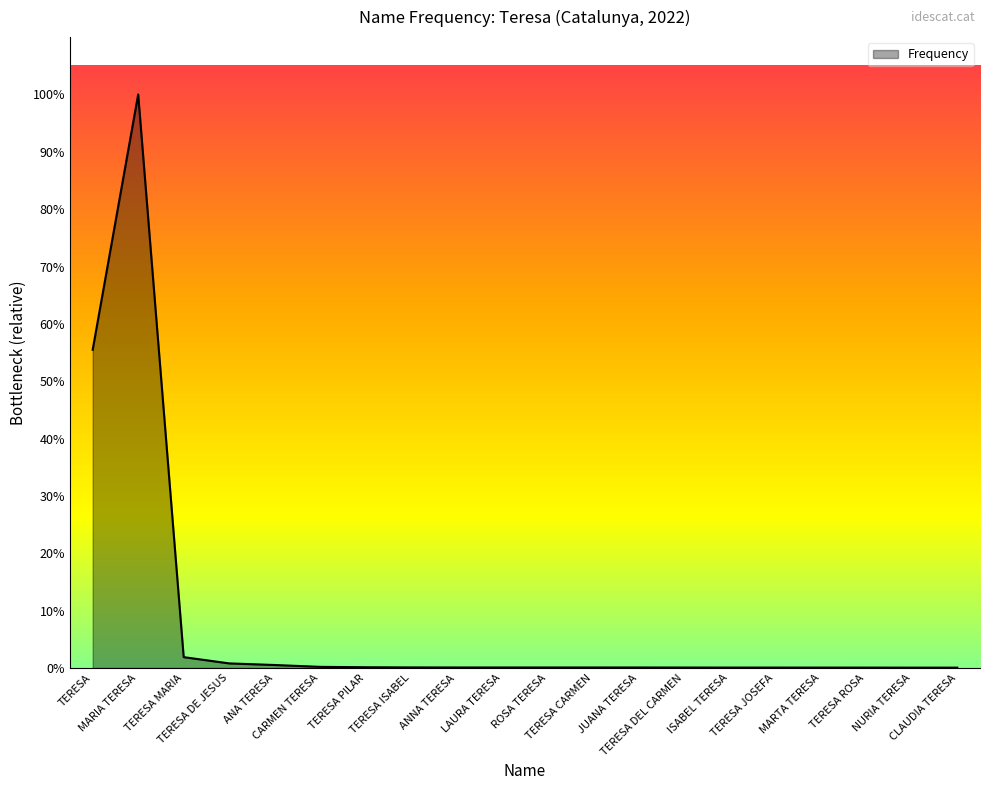

The chart shows a value of 51 at TERESA CARMEN. True or false?

False